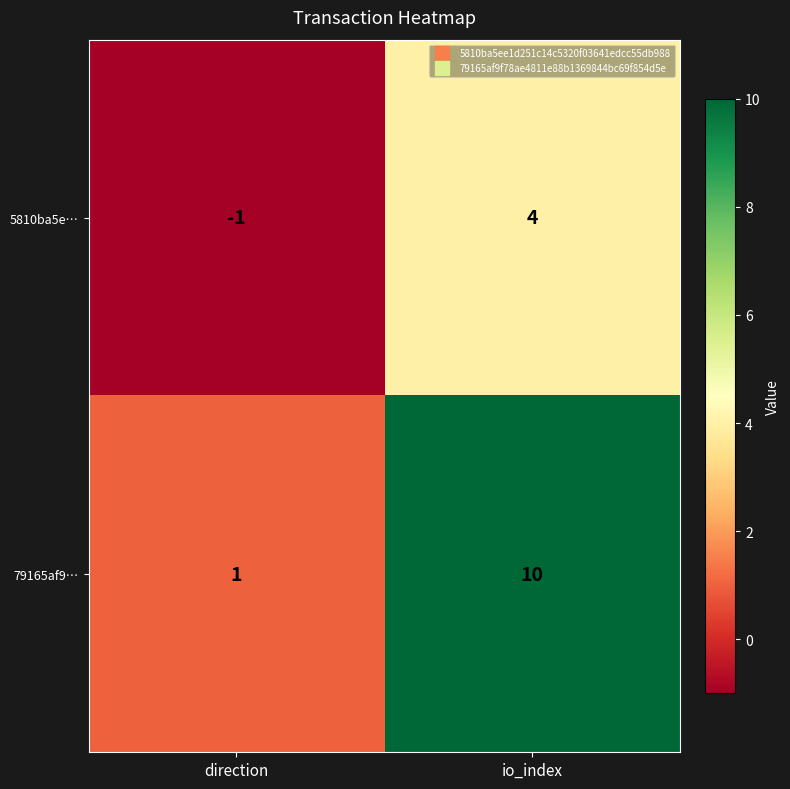

At which label is 79165af9… closest to 5?

direction